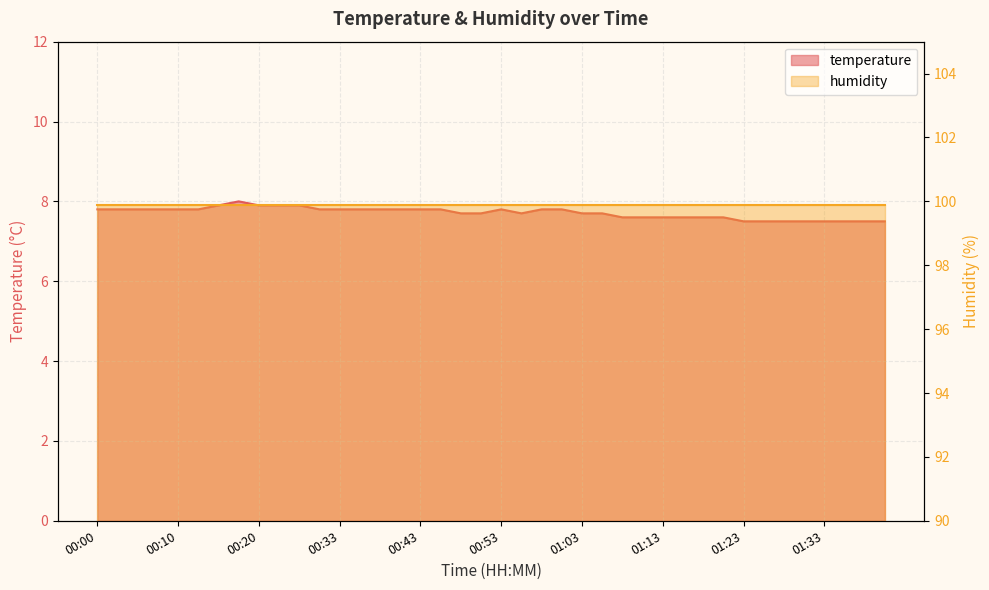

What position from the right is 01:40?

1